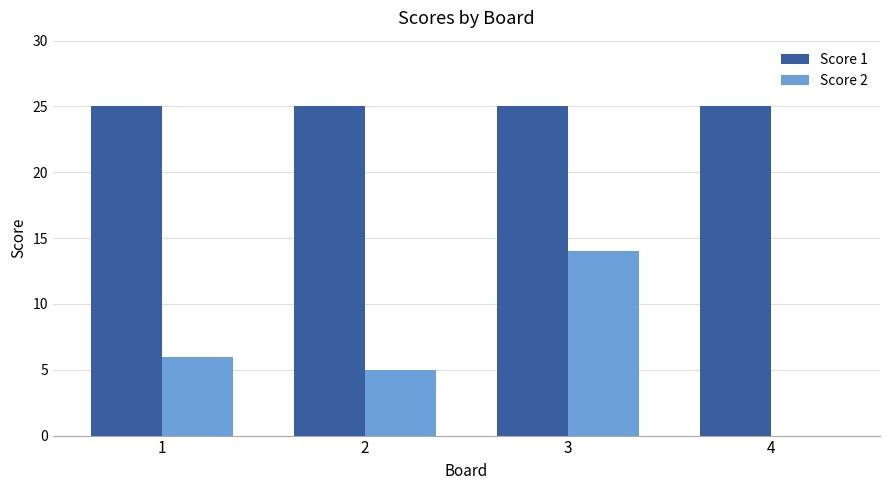

How many distinct data groups are displayed?

2